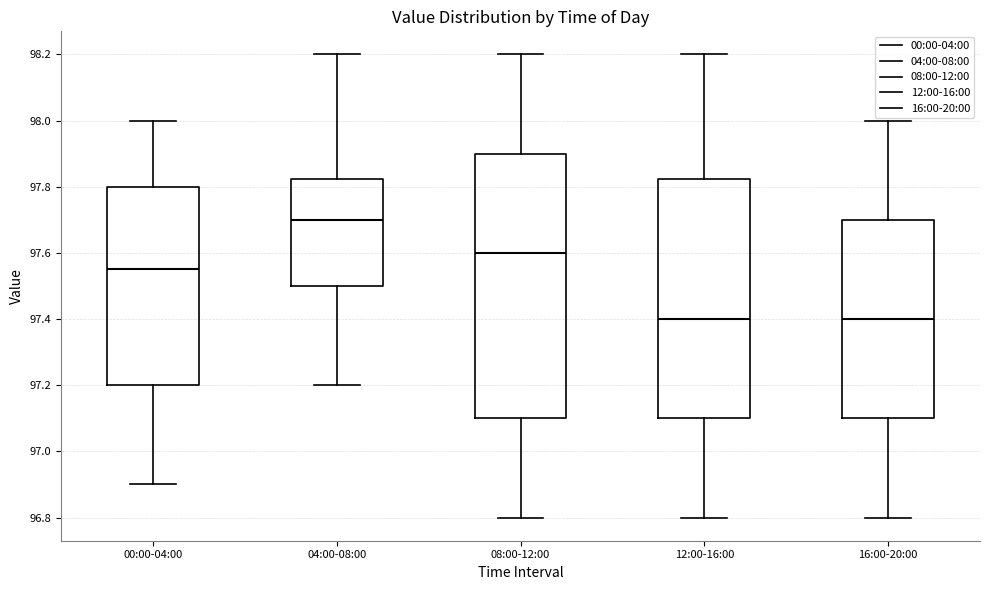

Reading left to right, transcribe this box plot: for each box, give where its median line is, the range the box spans, and where its two whiskers end, as read against the y-axis. The values are not printed on the chart, so give them approximately, as read against the axis.

00:00-04:00: median 97.56, box 97.20 to 97.80, whiskers 96.90 to 98.00
04:00-08:00: median 97.70, box 97.50 to 97.82, whiskers 97.20 to 98.20
08:00-12:00: median 97.60, box 97.10 to 97.90, whiskers 96.80 to 98.20
12:00-16:00: median 97.40, box 97.10 to 97.82, whiskers 96.80 to 98.20
16:00-20:00: median 97.40, box 97.10 to 97.70, whiskers 96.80 to 98.00